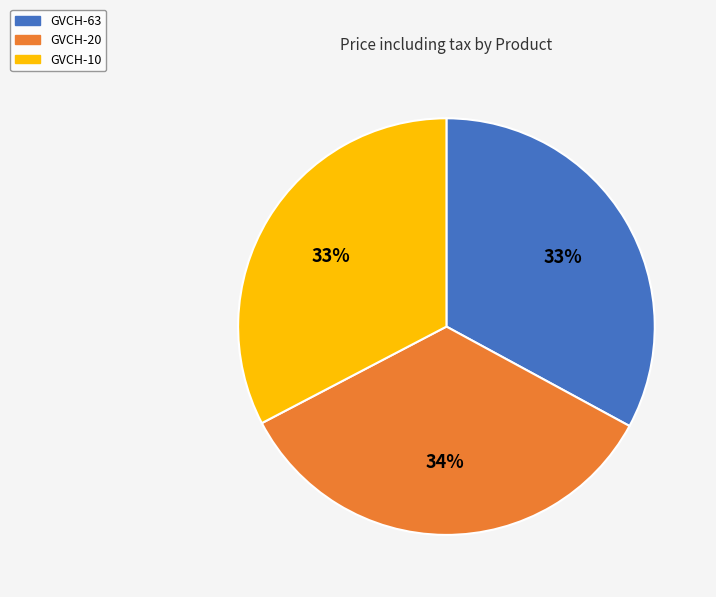

To the nearest percent, what percentage of the pie is GVCH-10?

33%